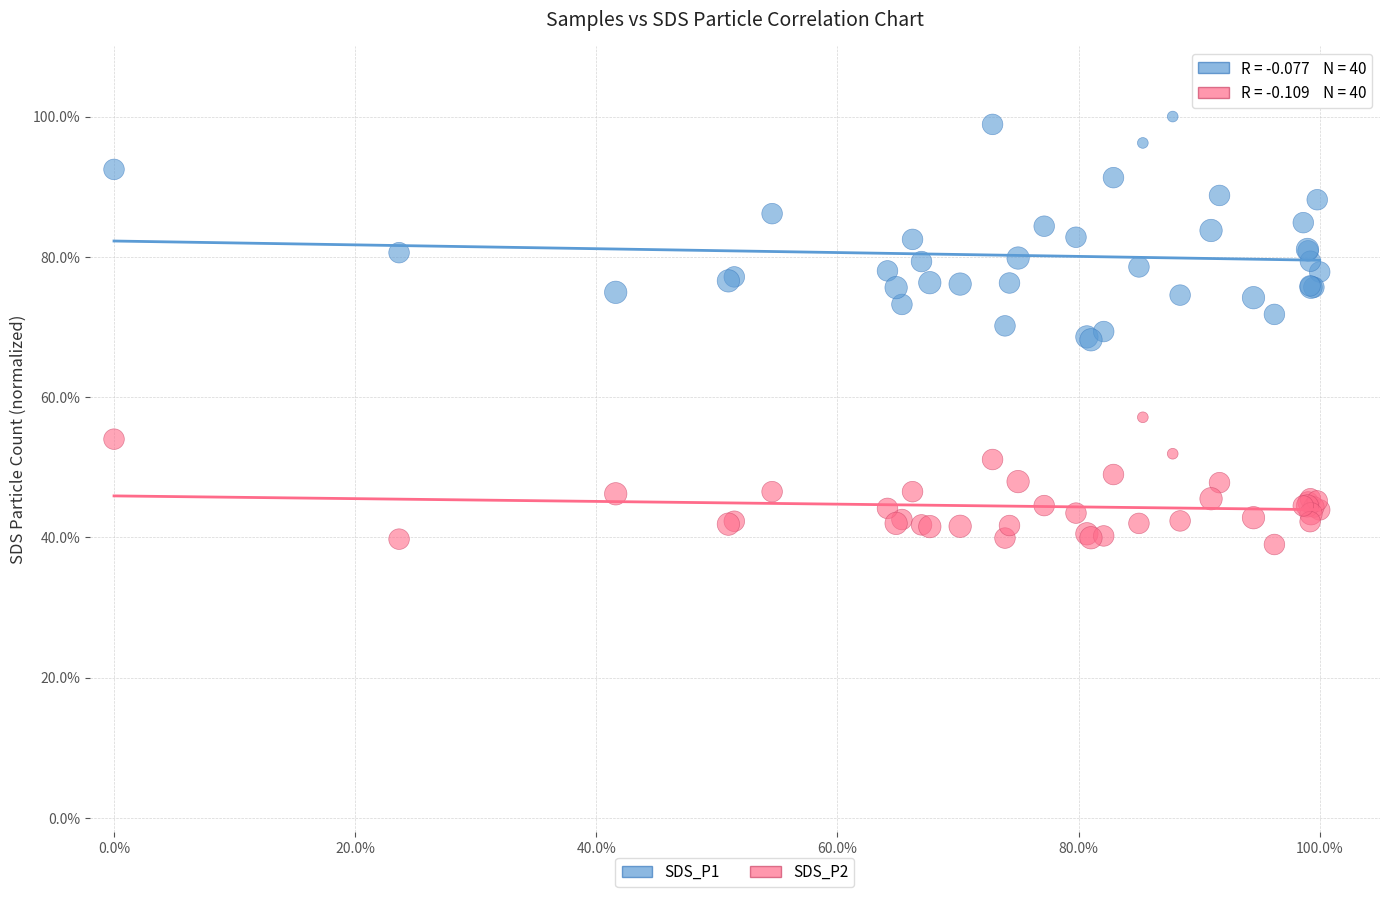

Which series reaches the maximum Y coordinate?

SDS_P1